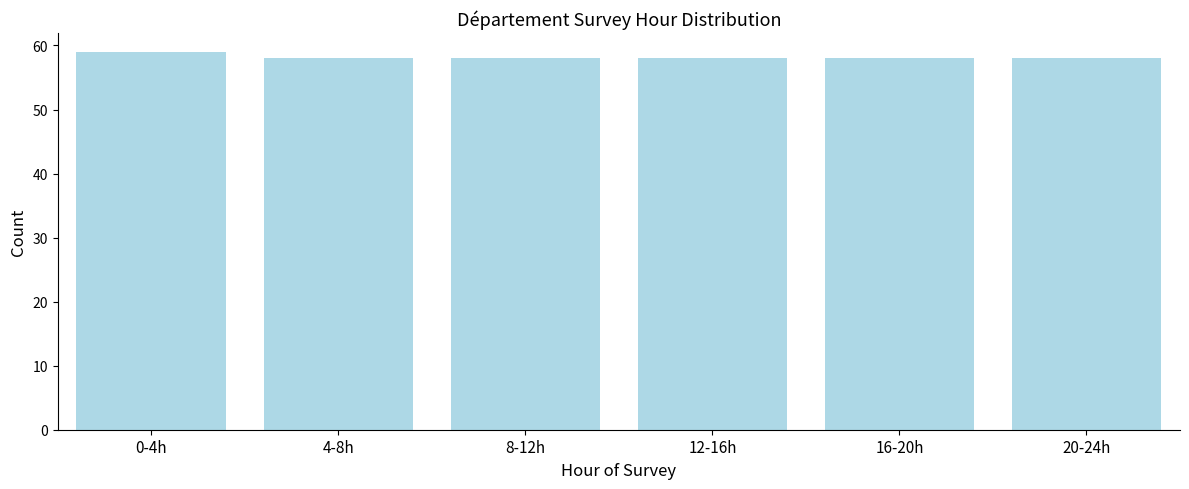

Reading left to right, list all the values displayed in this chart.

0-4h=59	4-8h=58	8-12h=58	12-16h=58	16-20h=58	20-24h=58